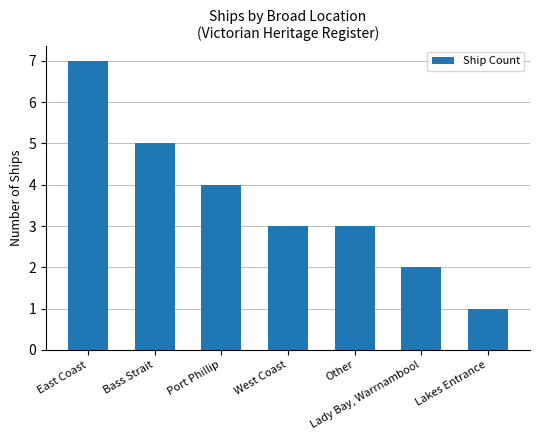

True or false: the data shows 2 at Lady Bay, Warrnambool.

True